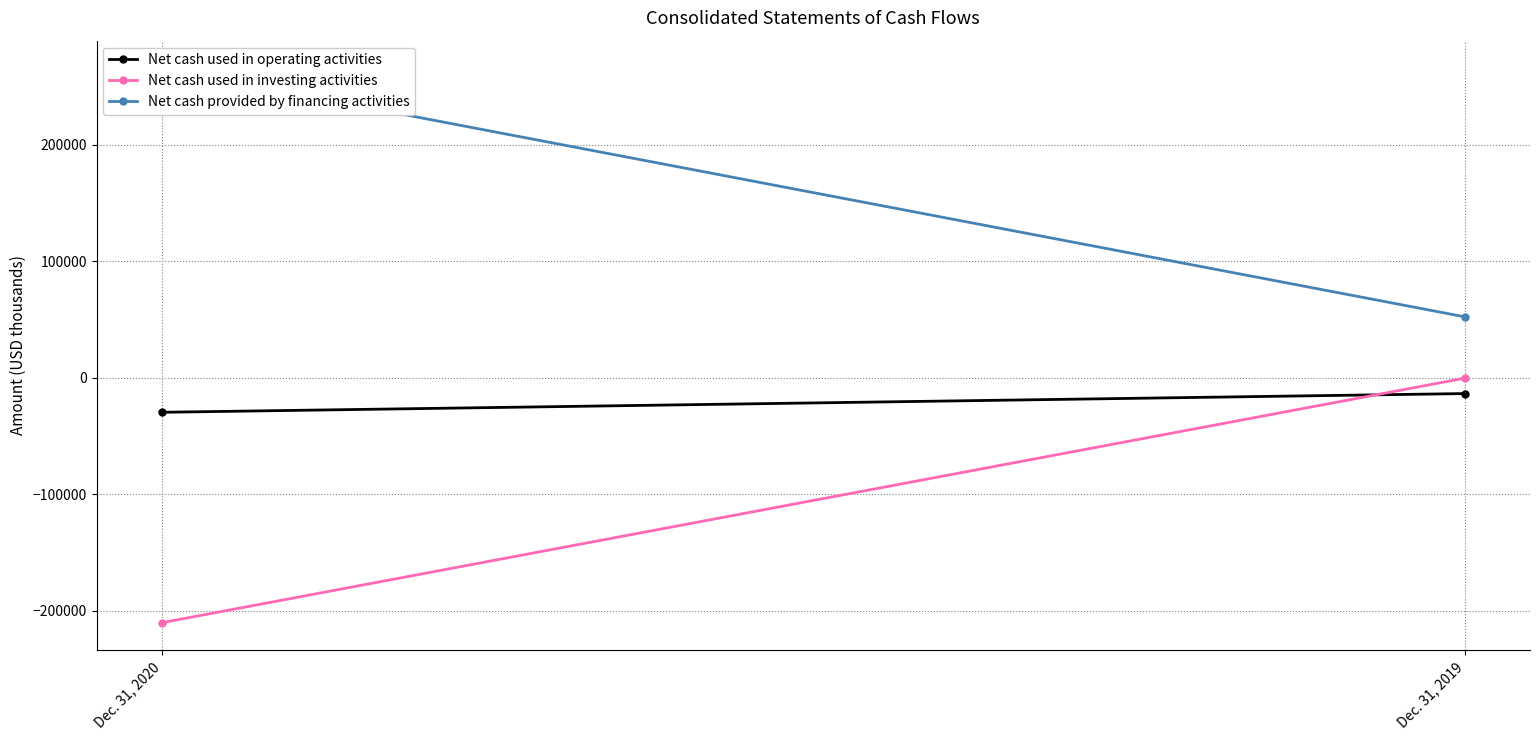

Reading left to right, list all the values displayed in this chart.

Net cash used in operating activities: -29767	-13690
Net cash used in investing activities: -210453	-456
Net cash provided by financing activities: 265507	52187